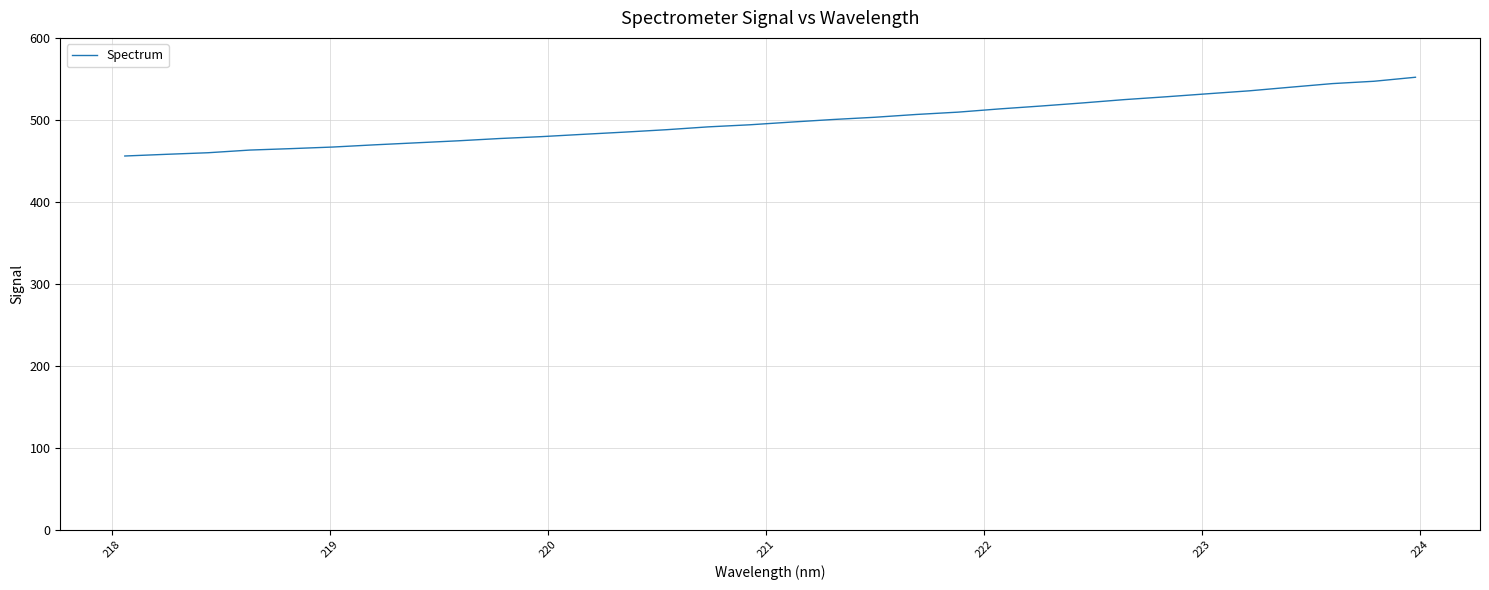

What is the minimum value shown in the chart?

455.9